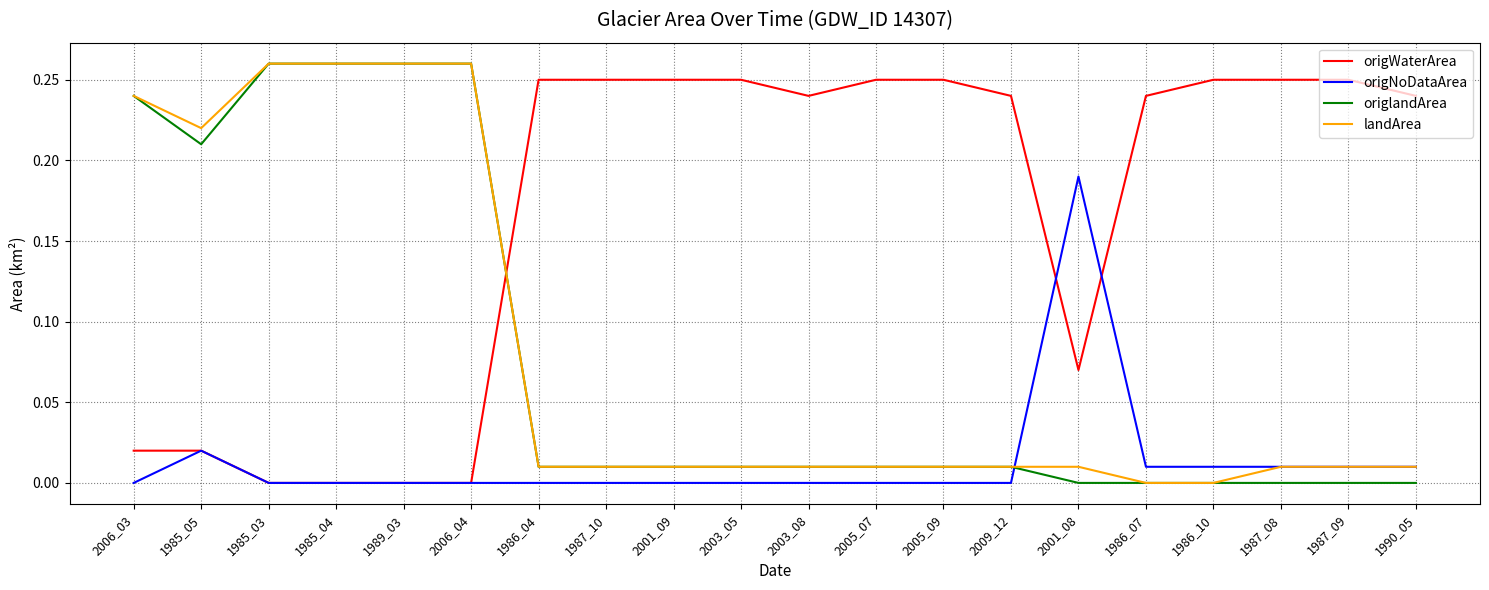

Which series has the largest total across all categories?

origWaterArea